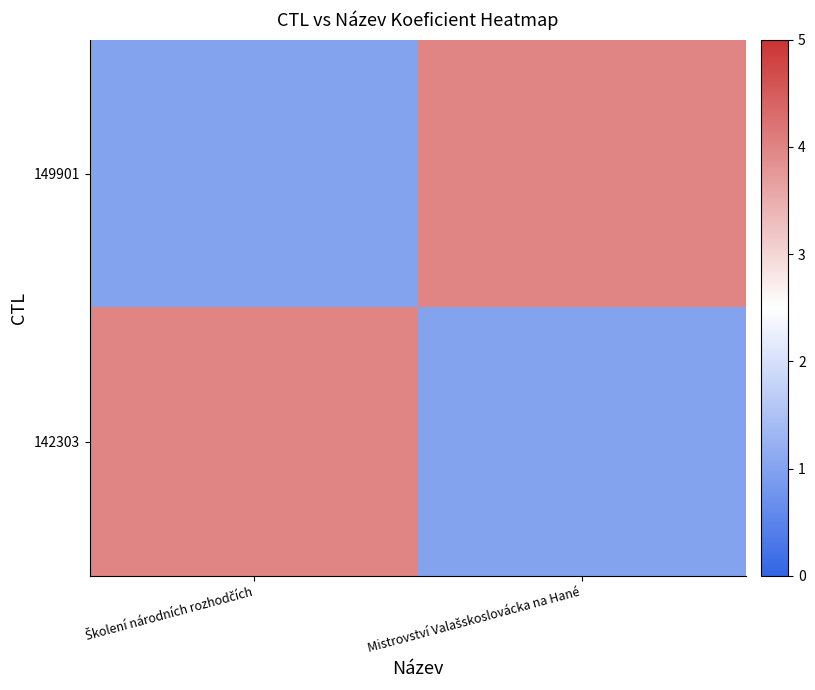

Reading left to right, transcribe all the data shown in this chart.

149901: Školení národních rozhodčích=1	Mistrovství Valašskoslovácka na Hané=4
142303: Školení národních rozhodčích=4	Mistrovství Valašskoslovácka na Hané=1